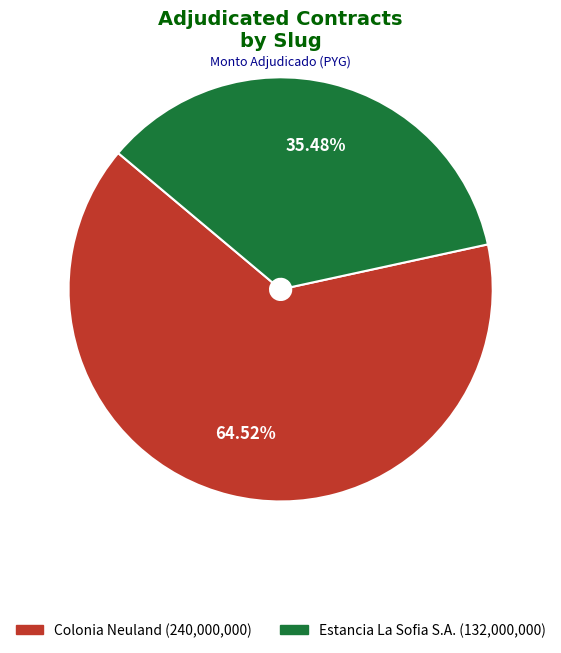

How many segments does this pie chart have?

2